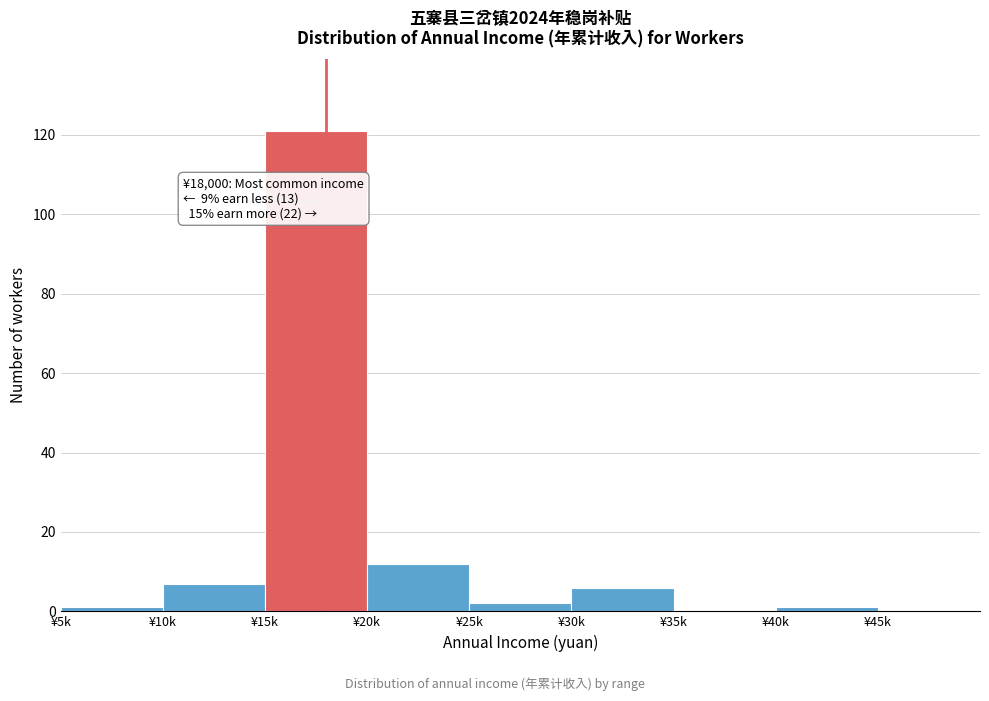

Reading left to right, what are all the values shown in this chart?

¥5k=1	¥10k=7	¥15k=121	¥20k=12	¥25k=2	¥30k=6	¥35k=0	¥40k=1	¥45k=0